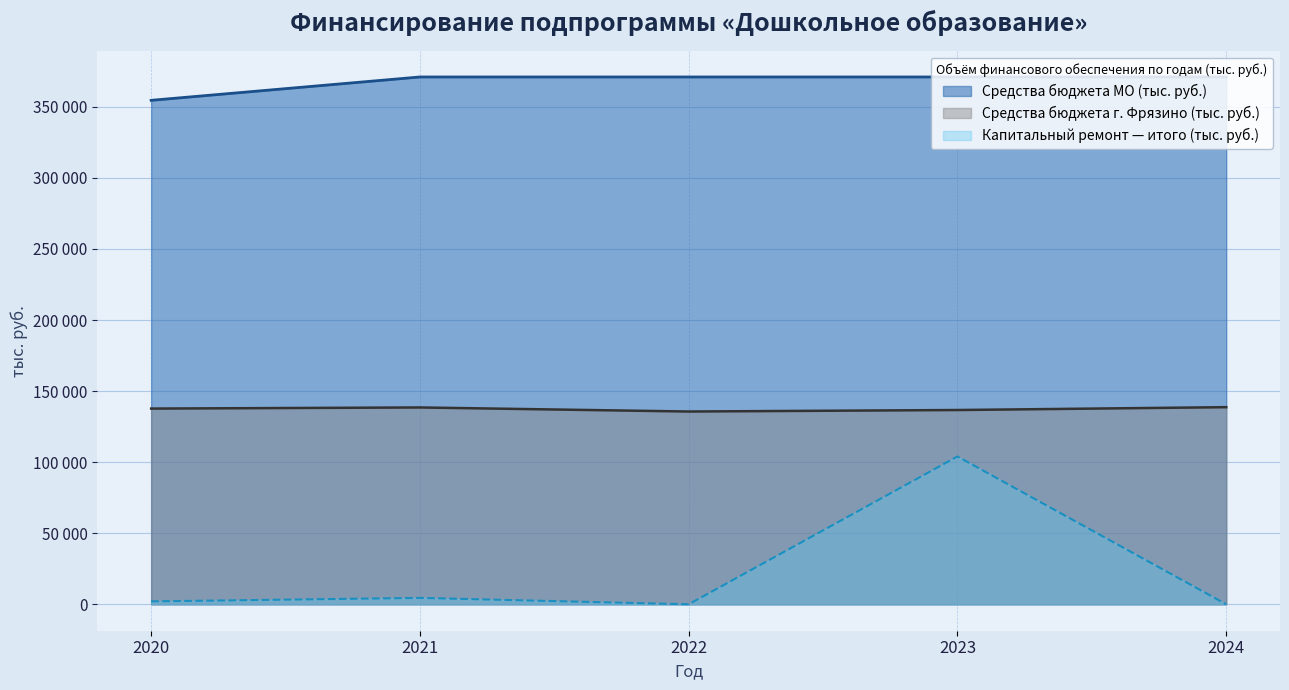

Is it true that Средства бюджета г. Фрязино (тыс. руб.) equals 136712.0 at 2023?

True